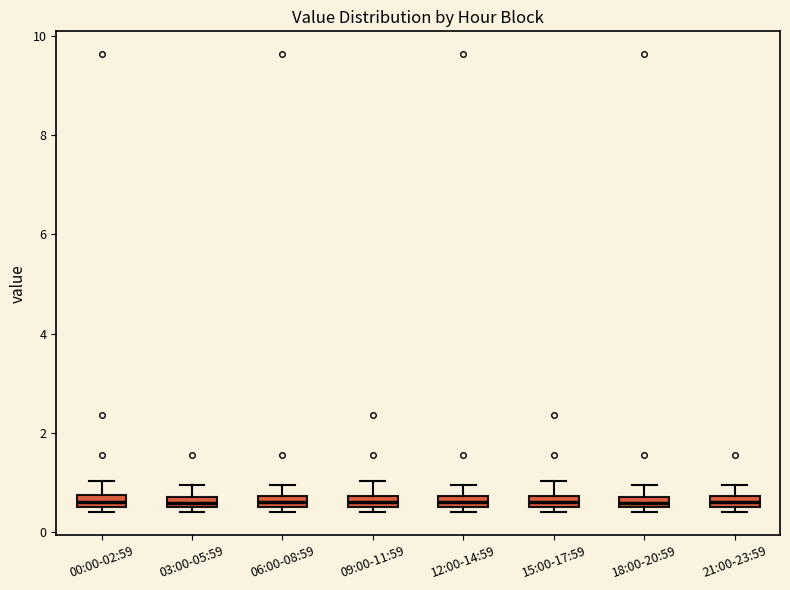

Where is the upper edge of the box for 12:00-14:59 on the y-axis? The values are not printed on the chart, so give them approximately, as read against the axis.

0.8